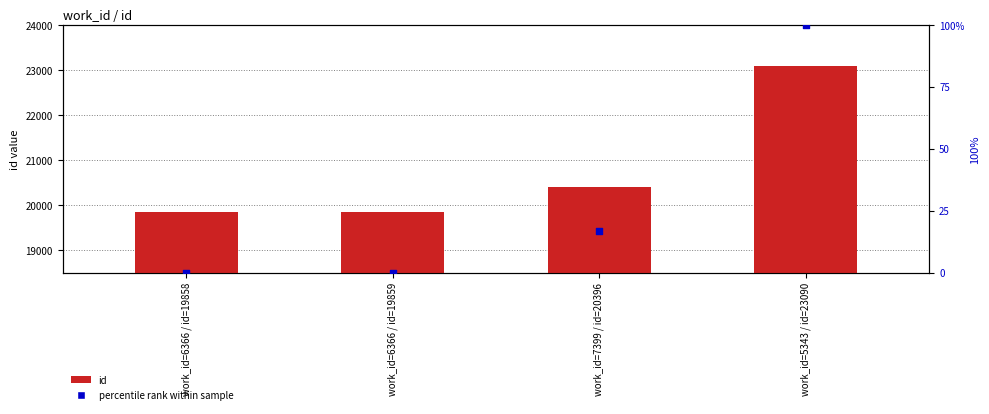

What is the total value across all series at work_id=5343 / id=23090?

23190.0